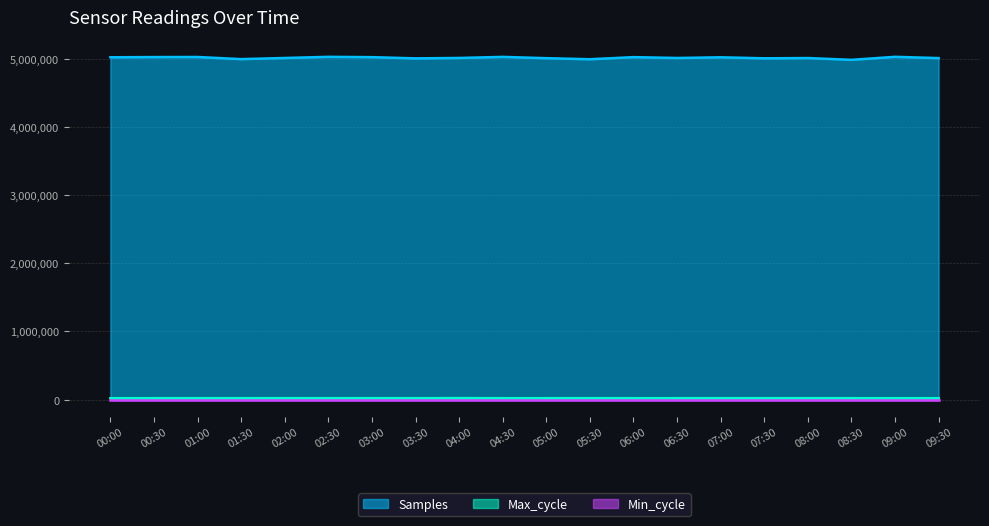

What is the difference between the second highest and second lowest values in the Max_cycle series?

557